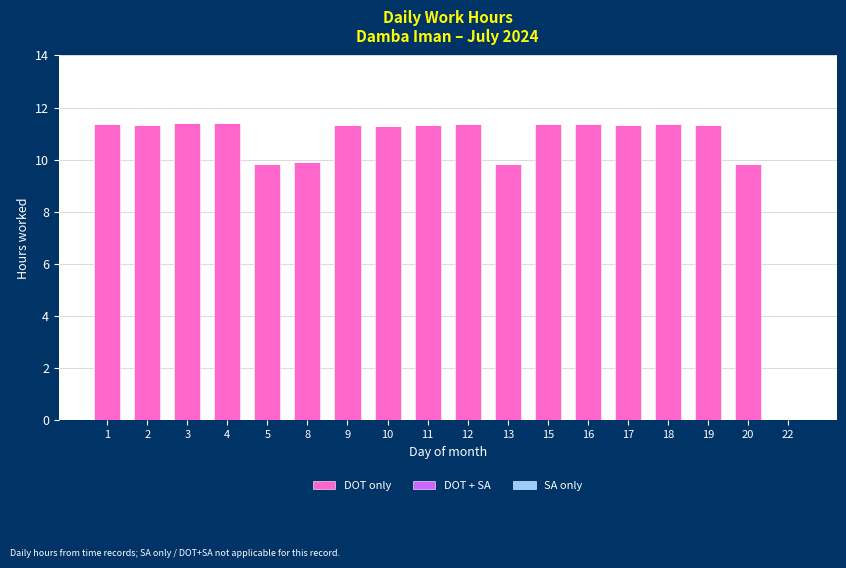

The chart shows a value of 9.8 at 13. True or false?

True